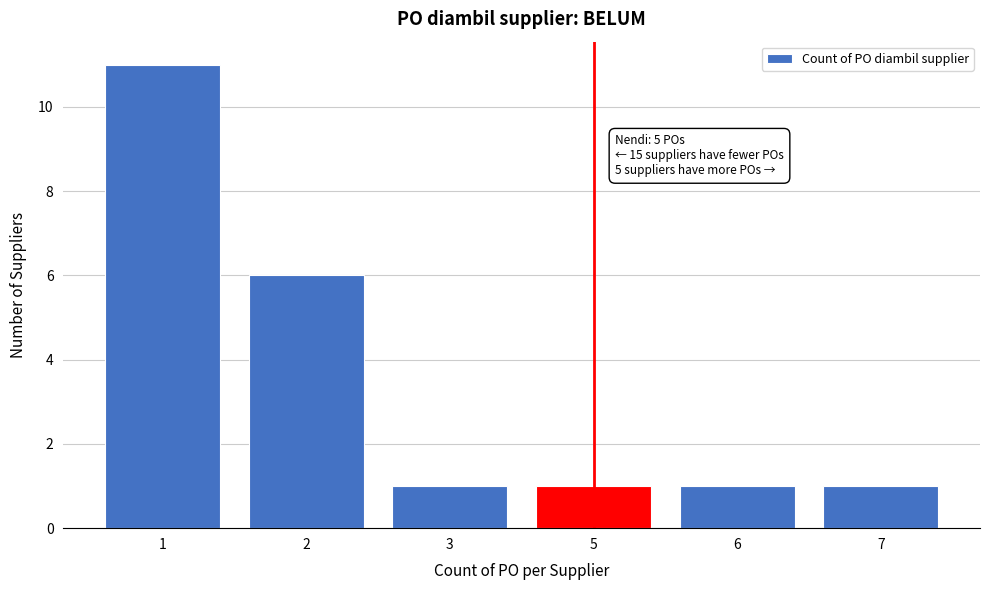

Reading left to right, what are all the values shown in this chart?

11	6	1	1	1	1